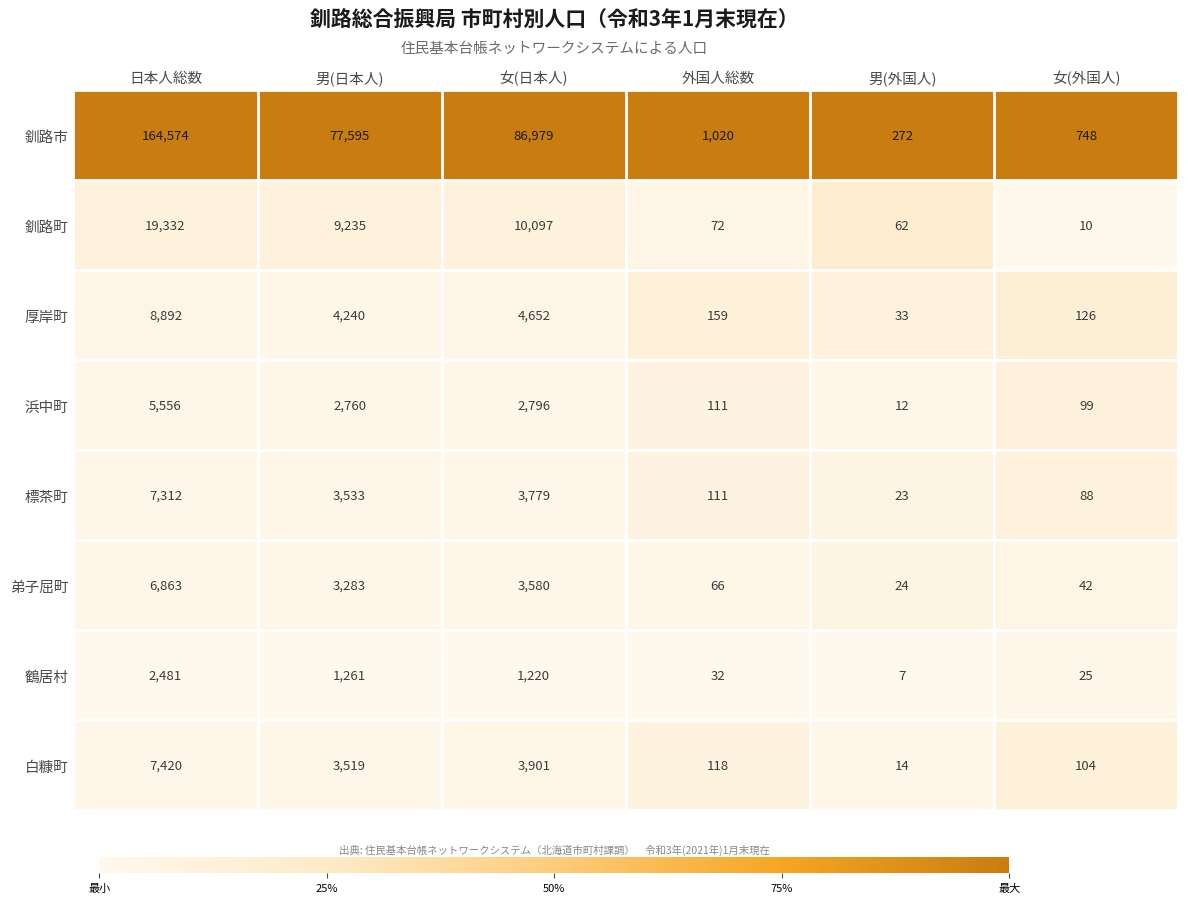

Which series has the largest range (max minus min)?

釧路市